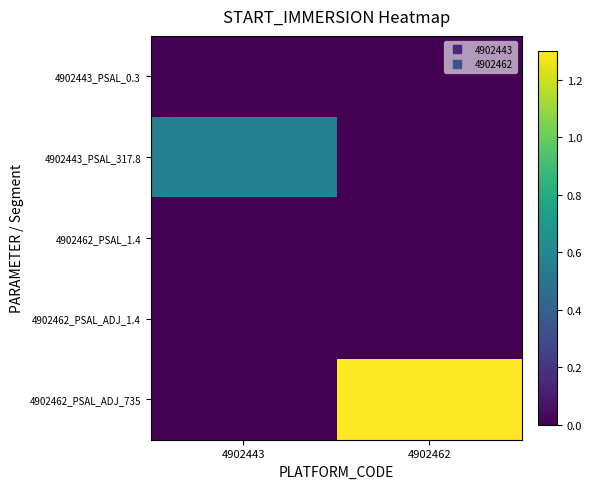

Reading right to left, what are all the values shown in this chart?

4902443_PSAL_0.3: 4902462=0.0	4902443=0.0
4902443_PSAL_317.8: 4902462=0.0	4902443=0.6
4902462_PSAL_1.4: 4902462=0.0	4902443=0.0
4902462_PSAL_ADJ_1.4: 4902462=0.0	4902443=0.0
4902462_PSAL_ADJ_735: 4902462=1.3	4902443=0.0